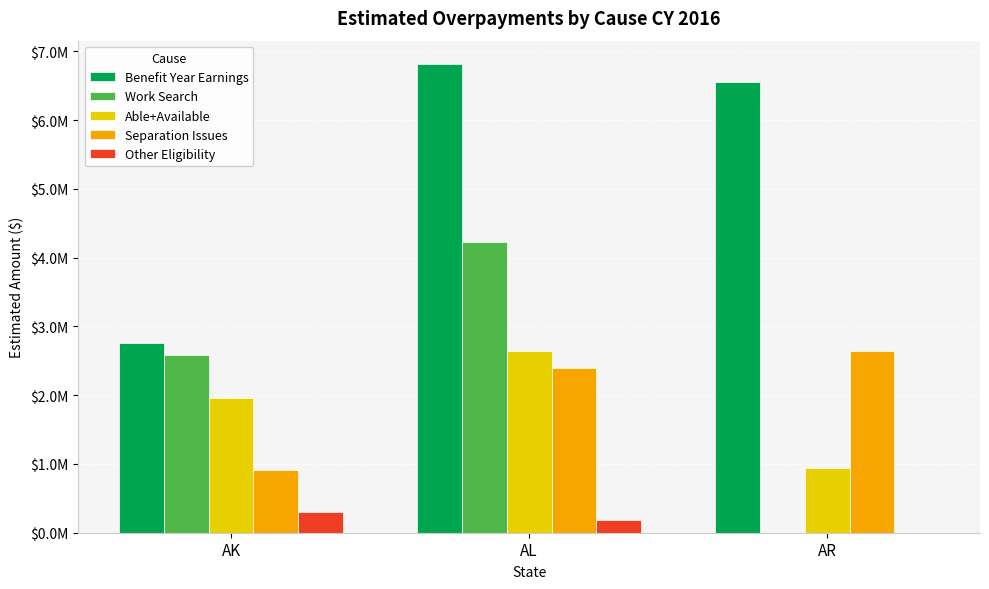

Are the bars horizontal?

No